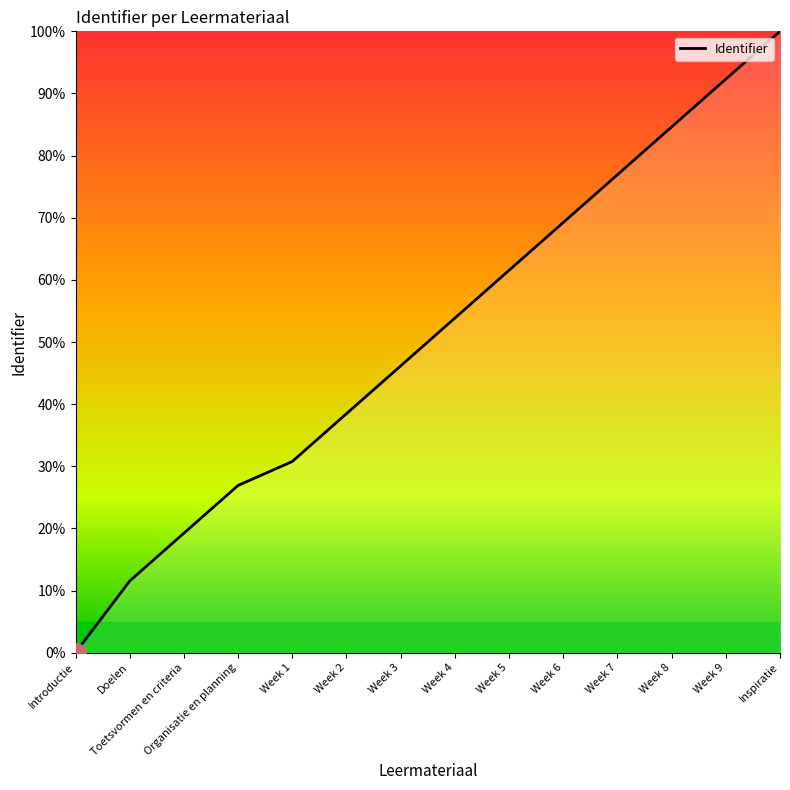

What is the greatest value displayed?

100.0